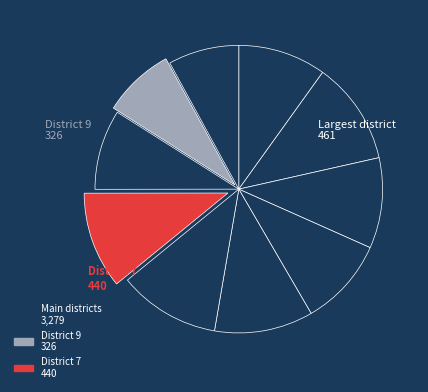

How many slices are in this pie chart?

10